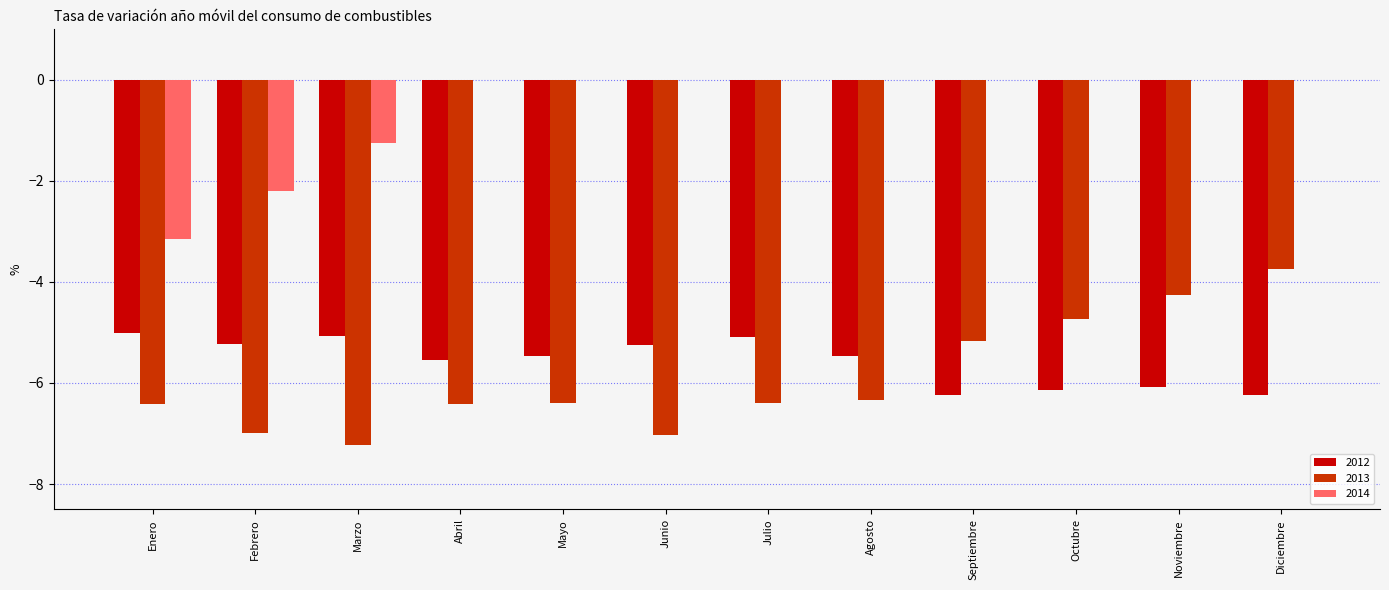

What is the difference between the 2012 values at Julio and Junio?

0.2